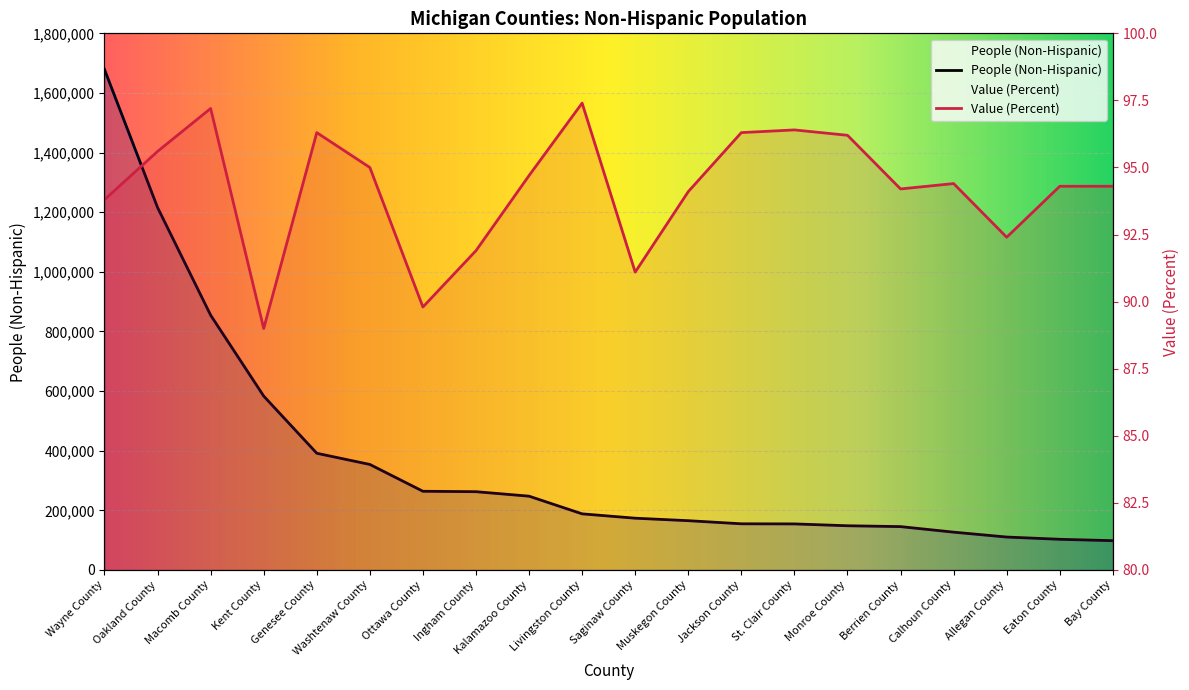

Is it true that People (Non-Hispanic) equals 169919.3 at Ingham County?

False